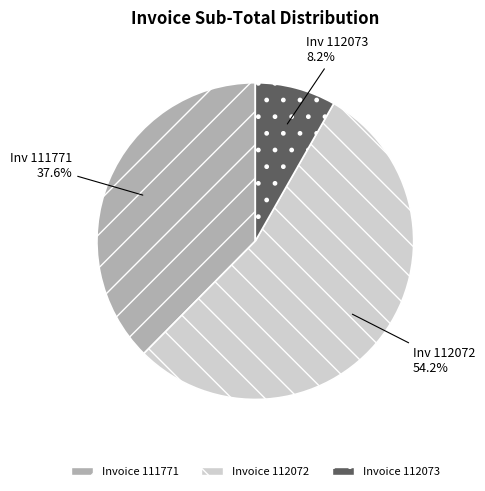

Is there a majority slice in this chart?

Yes